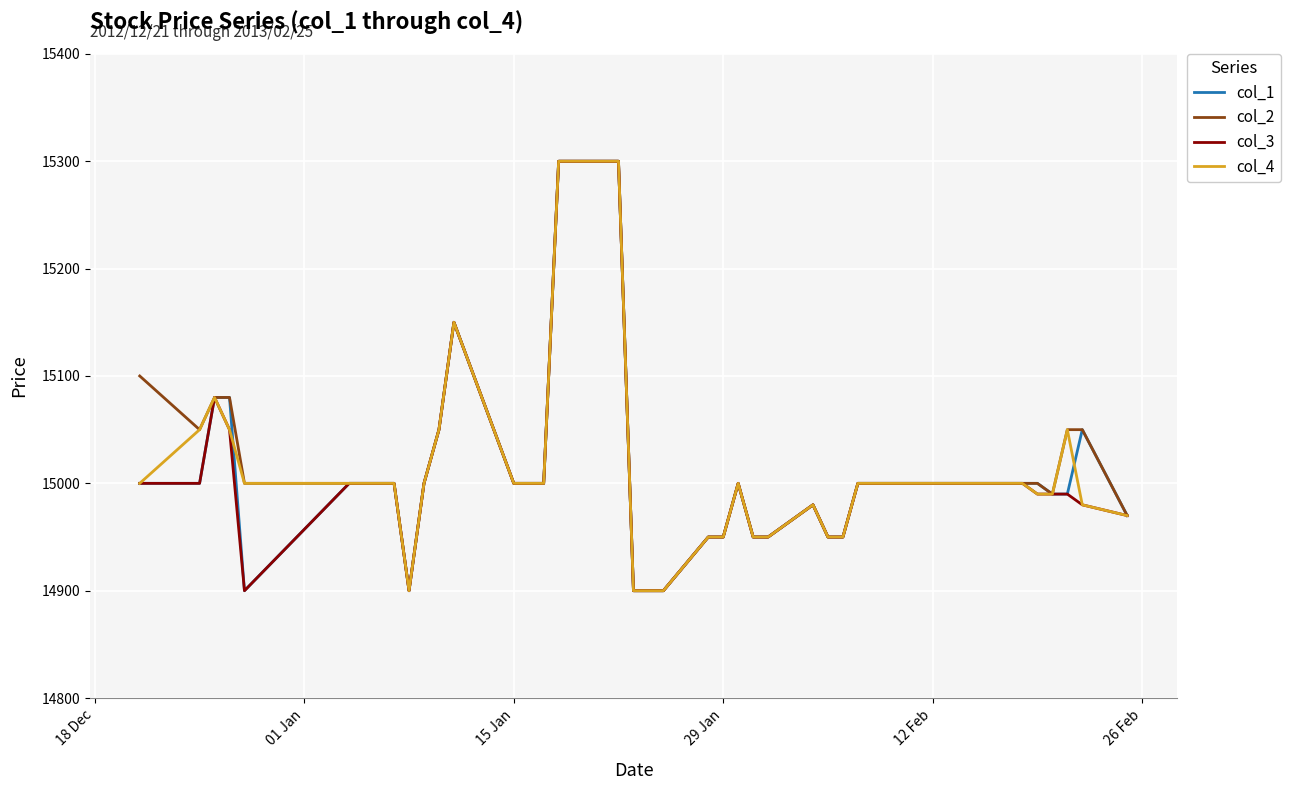

What is the smallest value displayed?

14900